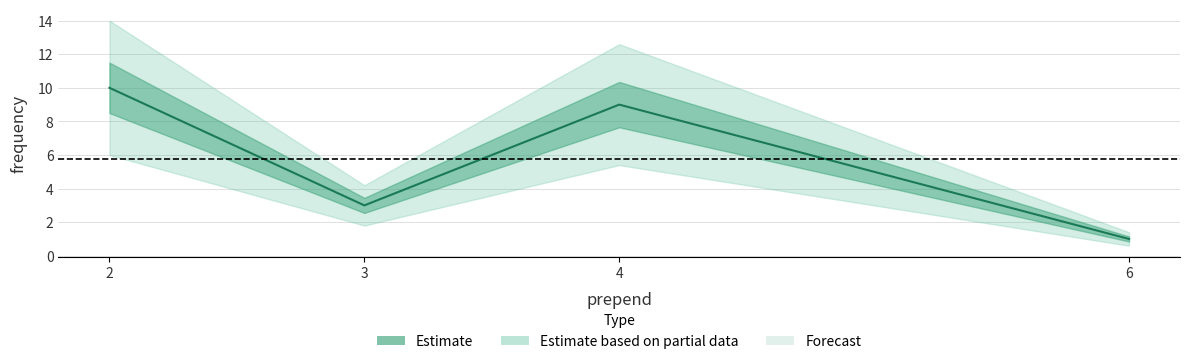

How many data points does each series have?

4